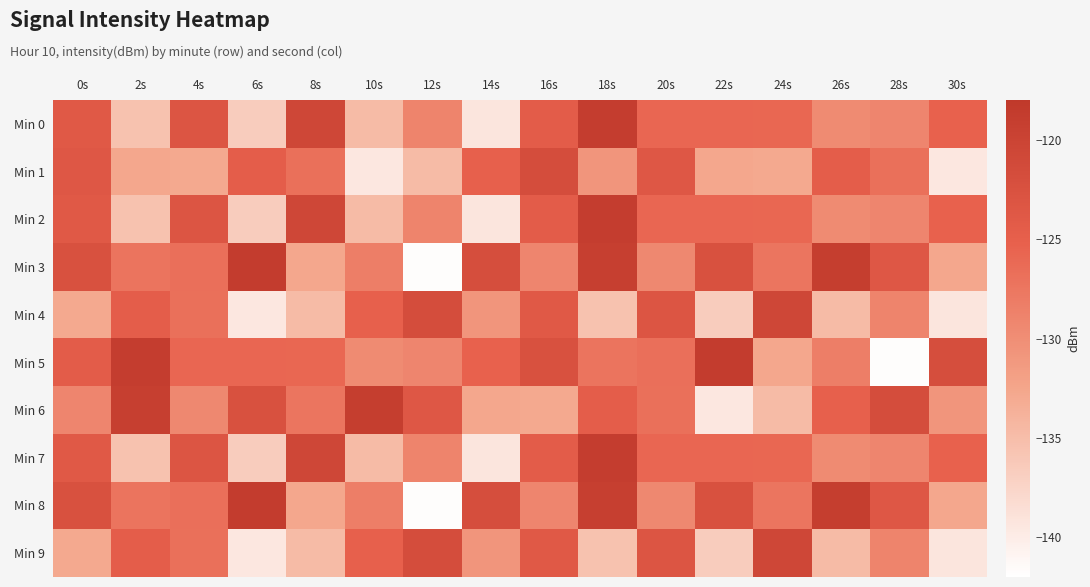

Reading left to right, list all the values displayed in this chart.

Min 0: 0s=-123.8	2s=-135.4	4s=-123.2	6s=-136.6	8s=-120.7	10s=-134.7	12s=-128.9	14s=-139.2	16s=-124.4	18s=-118.8	20s=-125.8	22s=-125.9	24s=-125.9	26s=-129.7	28s=-129.1	30s=-125.3
Min 1: 0s=-123.5	2s=-132.7	4s=-132.9	6s=-124.6	8s=-126.9	10s=-139.5	12s=-134.8	14s=-125.2	16s=-121.7	18s=-130.8	20s=-123.5	22s=-132.7	24s=-132.9	26s=-124.6	28s=-126.9	30s=-139.5
Min 2: 0s=-123.8	2s=-135.4	4s=-123.2	6s=-136.6	8s=-120.7	10s=-134.7	12s=-128.9	14s=-139.2	16s=-124.4	18s=-118.8	20s=-125.8	22s=-125.9	24s=-125.9	26s=-129.7	28s=-129.1	30s=-125.3
Min 3: 0s=-122.3	2s=-127.3	4s=-126.8	6s=-118.7	8s=-132.7	10s=-128.4	12s=-141.8	14s=-121.9	16s=-129.1	18s=-119.2	20s=-129.4	22s=-122.4	24s=-127.4	26s=-119.1	28s=-123.5	30s=-132.7
Min 4: 0s=-132.9	2s=-124.6	4s=-126.9	6s=-139.5	8s=-134.8	10s=-125.2	12s=-121.7	14s=-130.8	16s=-123.8	18s=-135.4	20s=-123.2	22s=-136.6	24s=-120.7	26s=-134.7	28s=-128.9	30s=-139.2
Min 5: 0s=-124.4	2s=-118.8	4s=-125.8	6s=-125.9	8s=-125.9	10s=-129.7	12s=-129.1	14s=-125.3	16s=-122.3	18s=-127.3	20s=-126.8	22s=-118.7	24s=-132.7	26s=-128.4	28s=-141.8	30s=-121.9
Min 6: 0s=-129.1	2s=-119.2	4s=-129.4	6s=-122.4	8s=-127.4	10s=-119.1	12s=-123.5	14s=-132.7	16s=-132.9	18s=-124.6	20s=-126.9	22s=-139.5	24s=-134.8	26s=-125.2	28s=-121.7	30s=-130.8
Min 7: 0s=-123.8	2s=-135.4	4s=-123.2	6s=-136.6	8s=-120.7	10s=-134.7	12s=-128.9	14s=-139.2	16s=-124.4	18s=-118.8	20s=-125.8	22s=-125.9	24s=-125.9	26s=-129.7	28s=-129.1	30s=-125.3
Min 8: 0s=-122.3	2s=-127.3	4s=-126.8	6s=-118.7	8s=-132.7	10s=-128.4	12s=-141.8	14s=-121.9	16s=-129.1	18s=-119.2	20s=-129.4	22s=-122.4	24s=-127.4	26s=-119.1	28s=-123.5	30s=-132.7
Min 9: 0s=-132.9	2s=-124.6	4s=-126.9	6s=-139.5	8s=-134.8	10s=-125.2	12s=-121.7	14s=-130.8	16s=-123.8	18s=-135.4	20s=-123.2	22s=-136.6	24s=-120.7	26s=-134.7	28s=-128.9	30s=-139.2